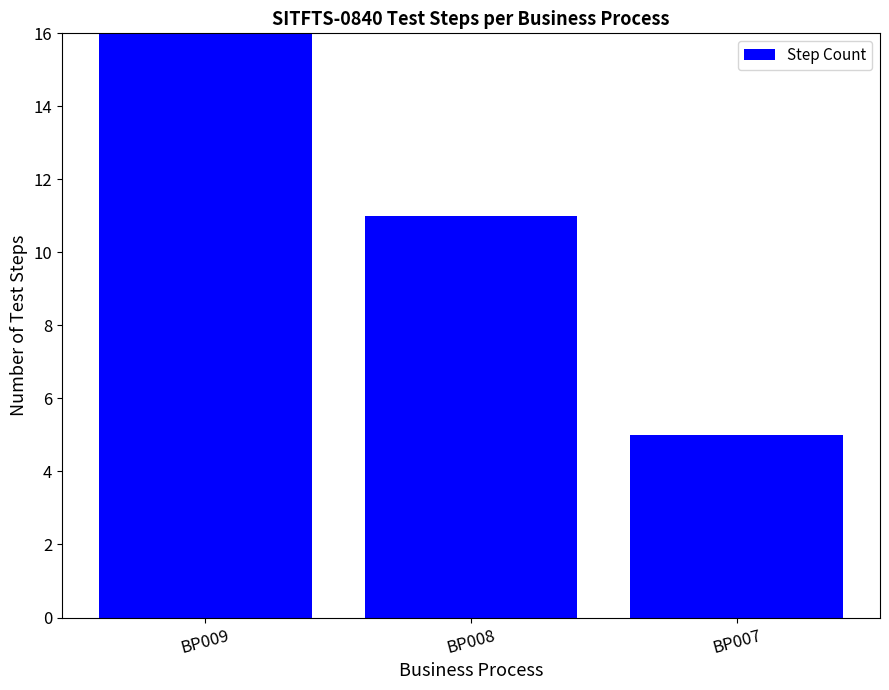

Rank the categories by value from highest to lowest.

BP009, BP008, BP007